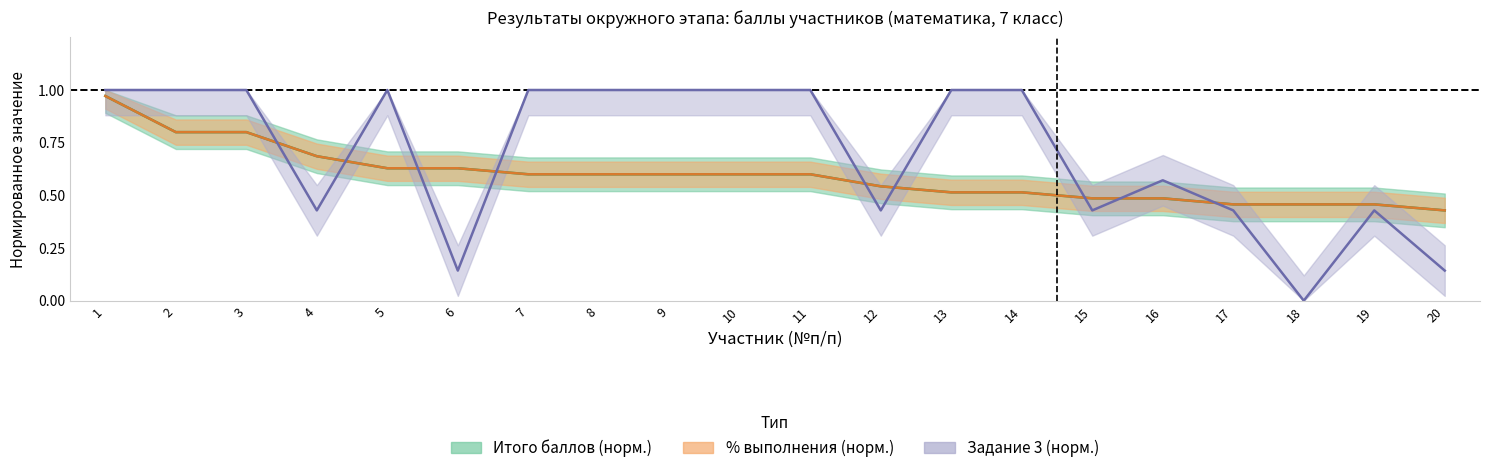

What value does the Итого баллов series have at 15?

0.5